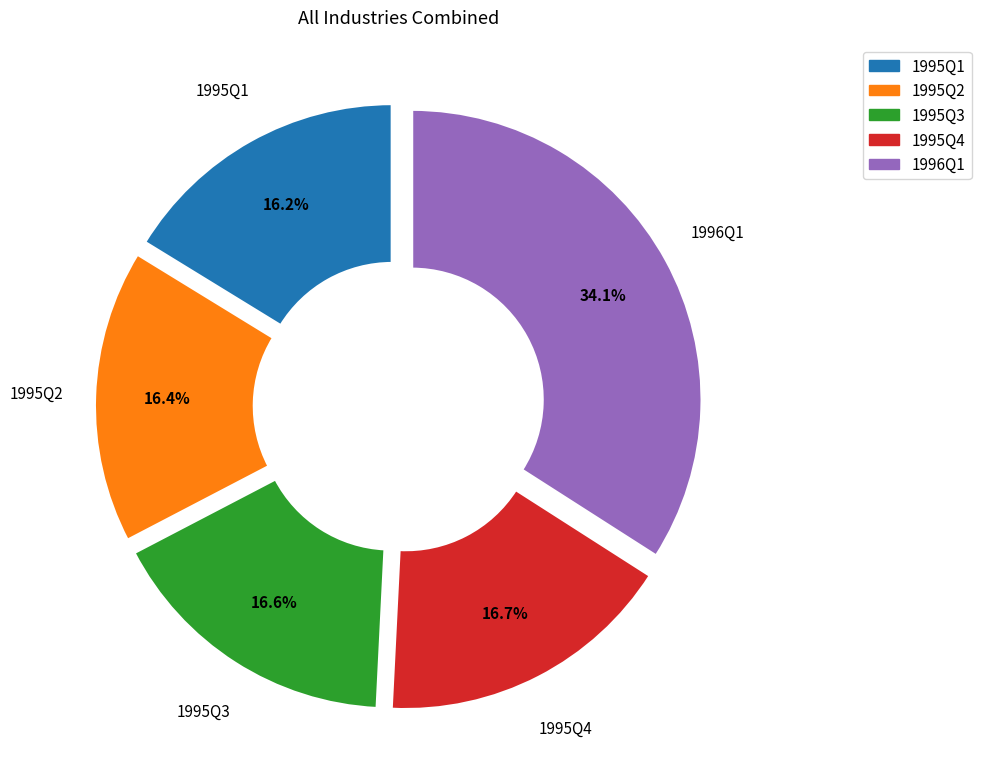

Is there a majority slice in this chart?

No